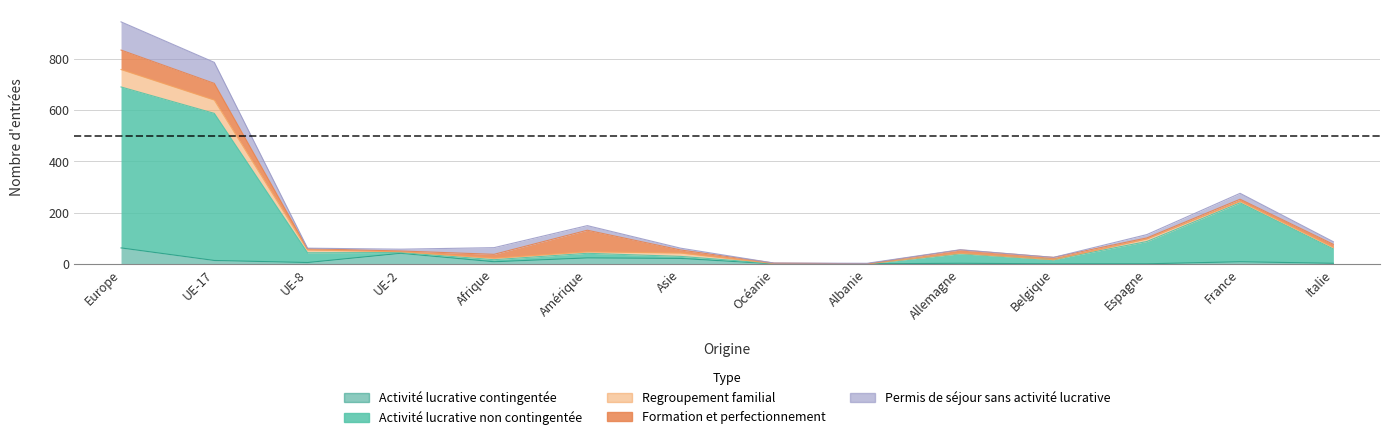

What is the label of the 7th point from the right?

Océanie